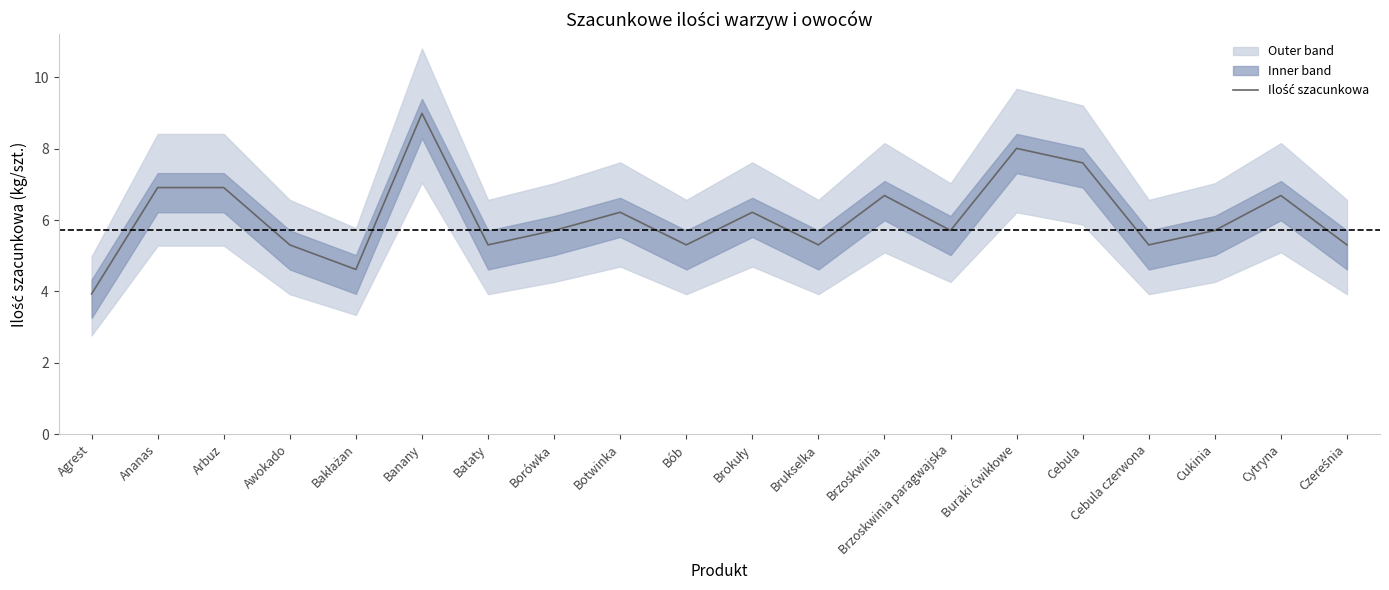

Reading left to right, list all the values displayed in this chart.

3.9	6.9	6.9	5.3	4.6	9.0	5.3	5.7	6.2	5.3	6.2	5.3	6.7	5.7	8.0	7.6	5.3	5.7	6.7	5.3